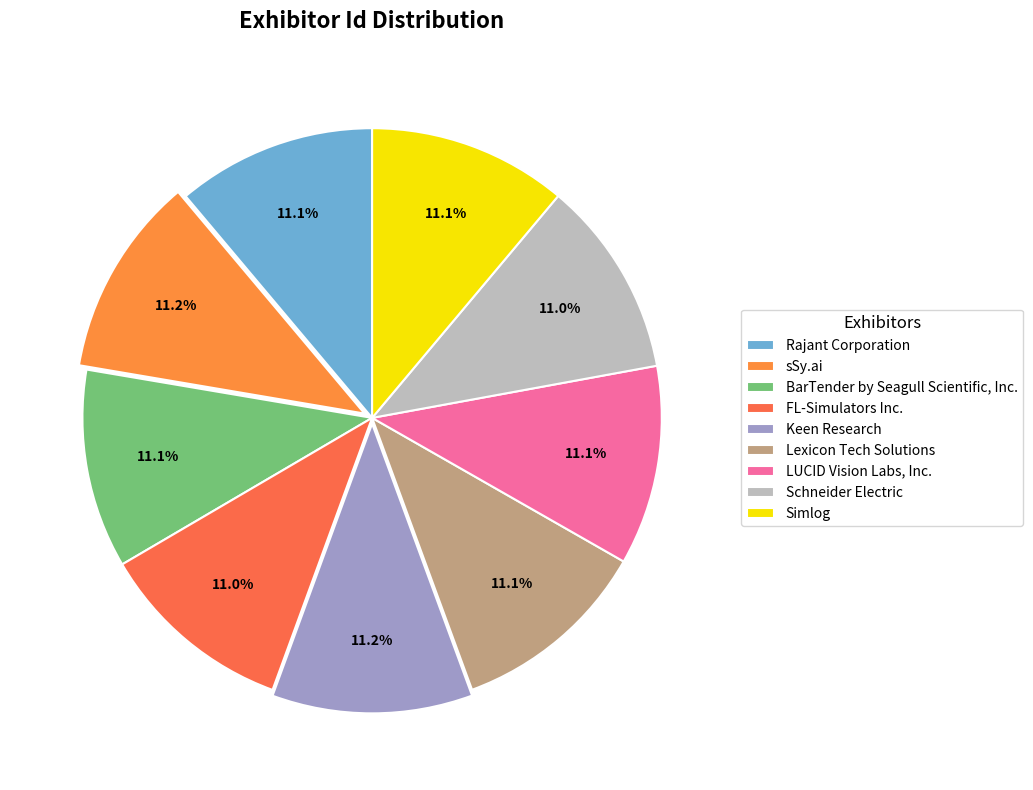

Does Schneider Electric account for over 50% of the chart?

No